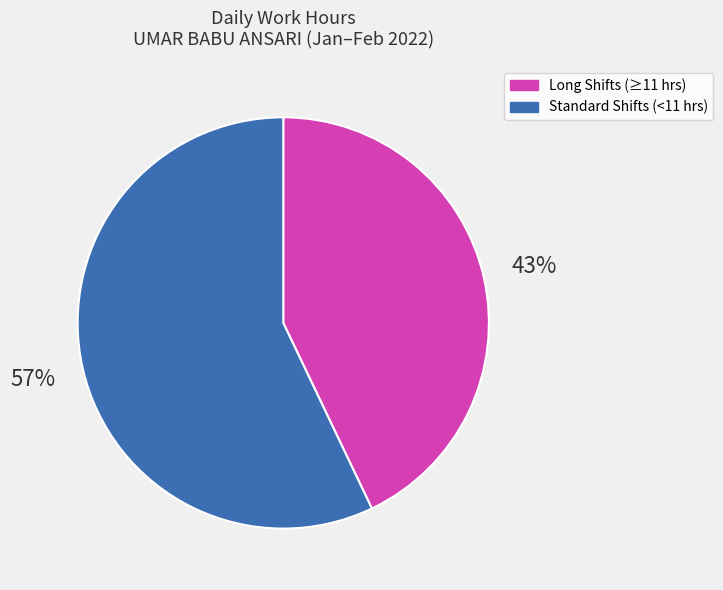

Count the number of slices in the pie.

2